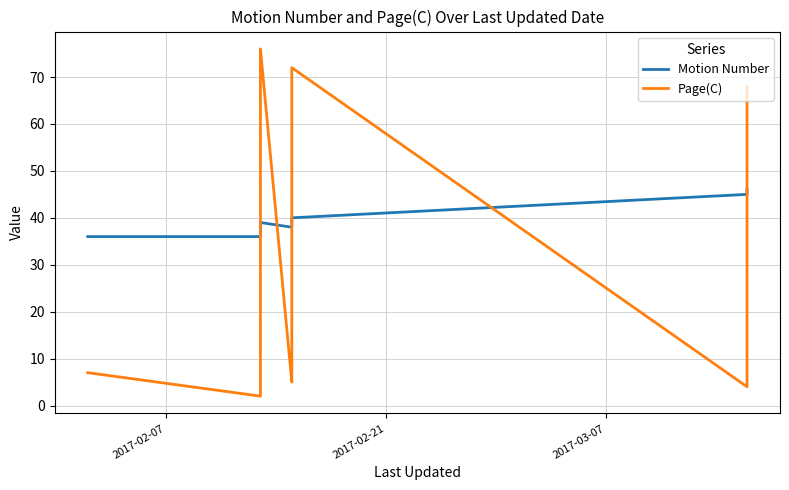

How many times do Motion Number and Page(C) cross each other?

5